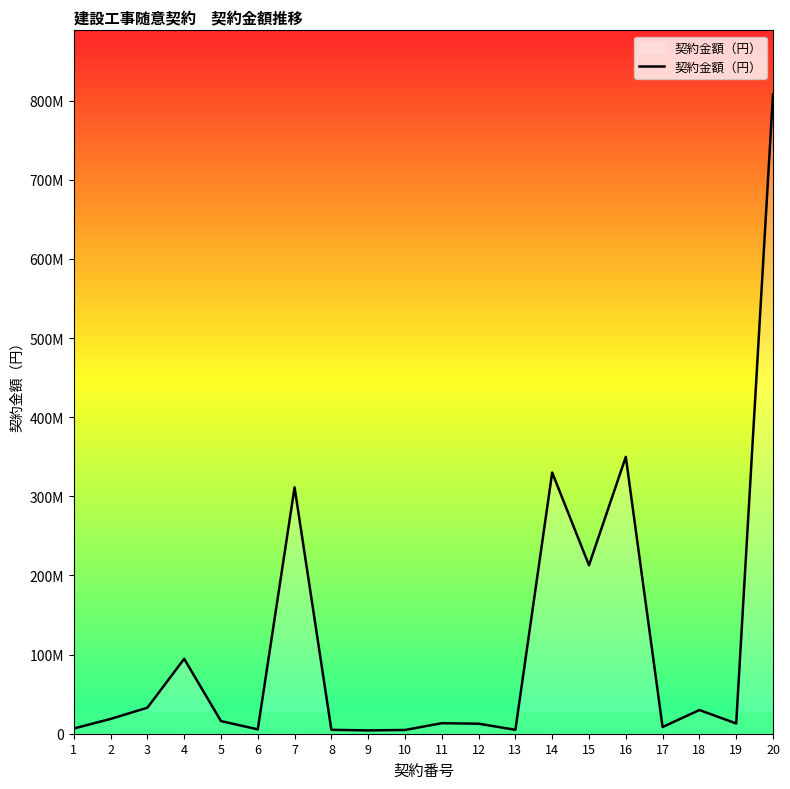

Is this an area chart (filled region under the line)?

Yes